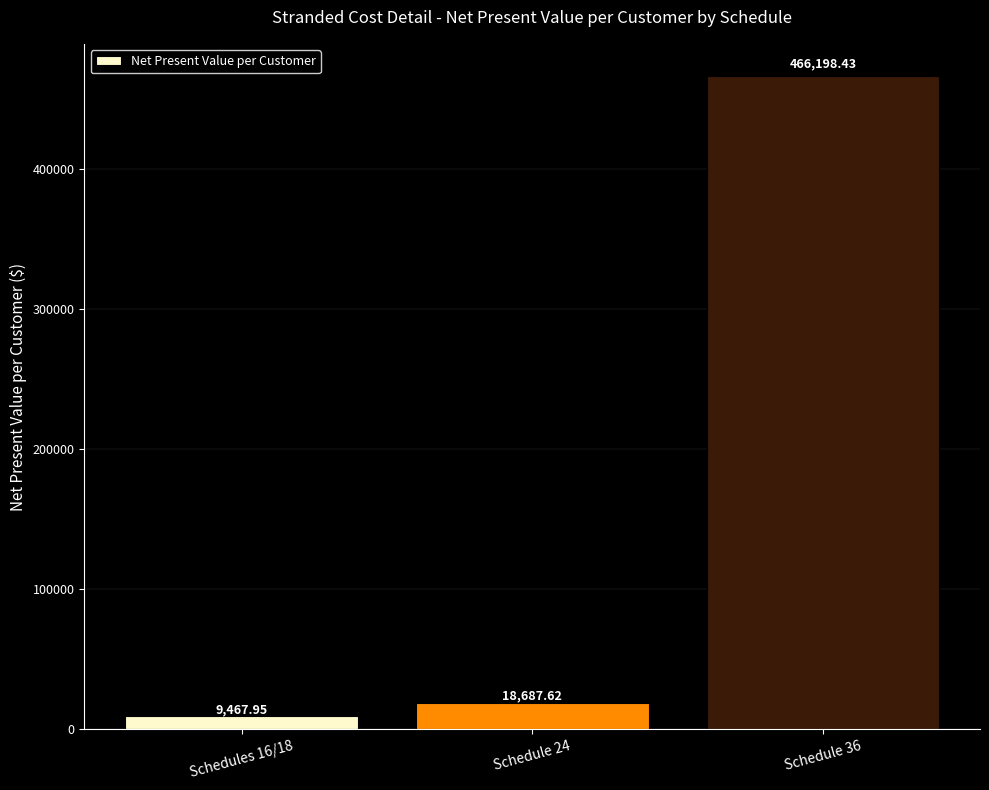

List the labels in order of value, smallest first.

Schedules 16/18, Schedule 24, Schedule 36